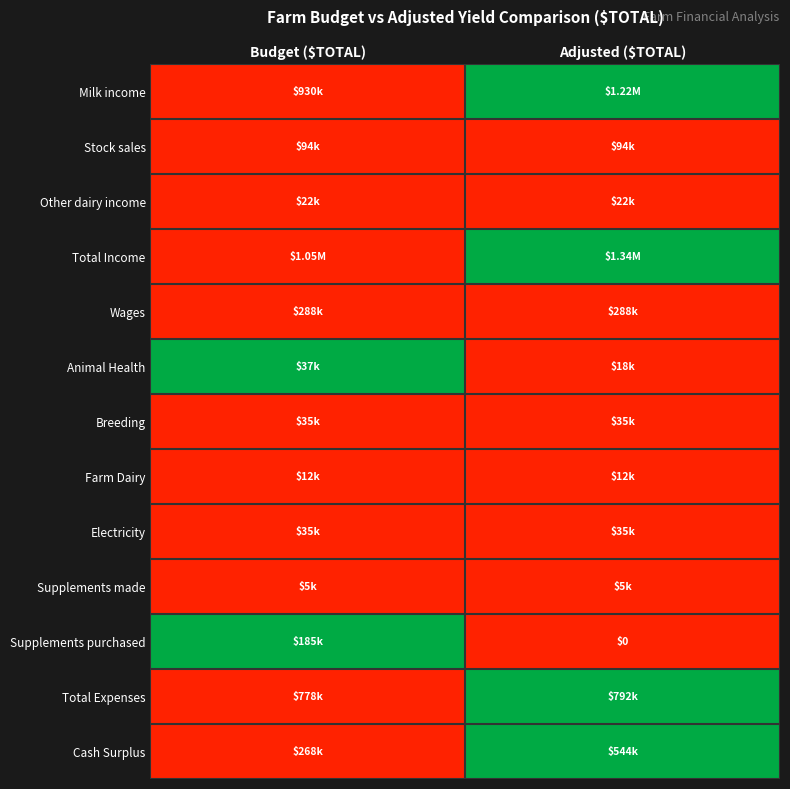

Which series changed the most between Budget ($TOTAL) and Adjusted ($TOTAL)?

Milk income